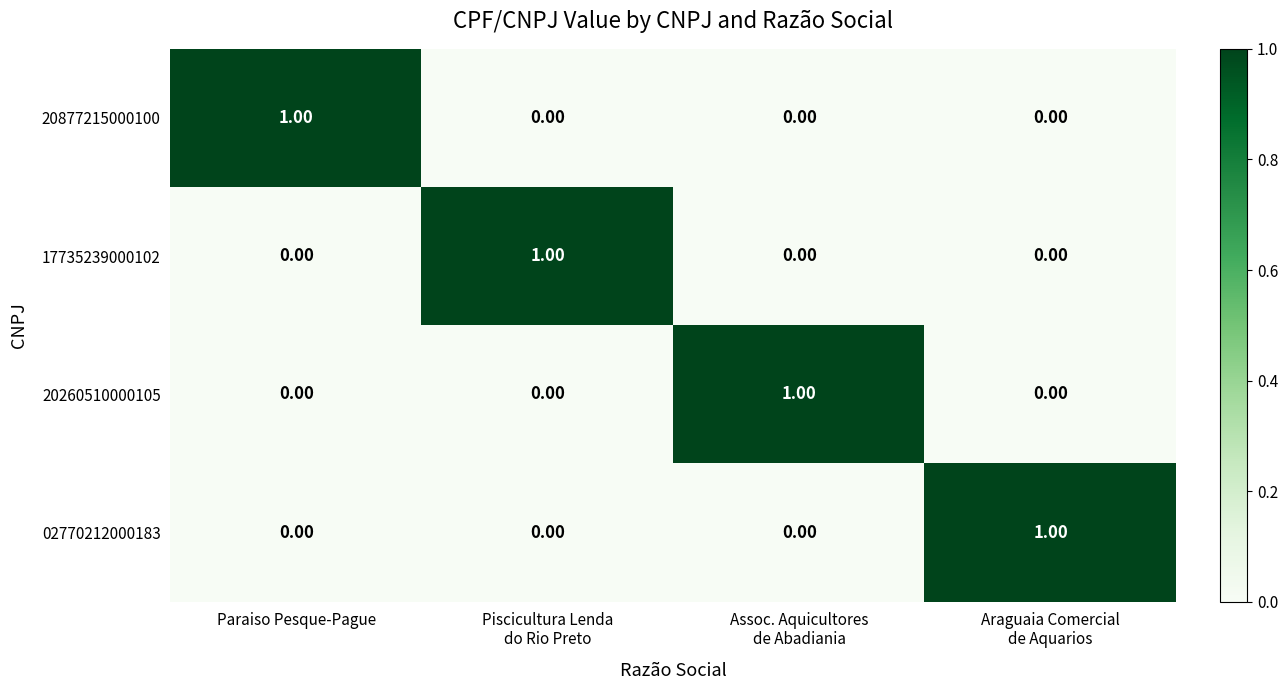

At how many categories does at least one series exceed 0?

4